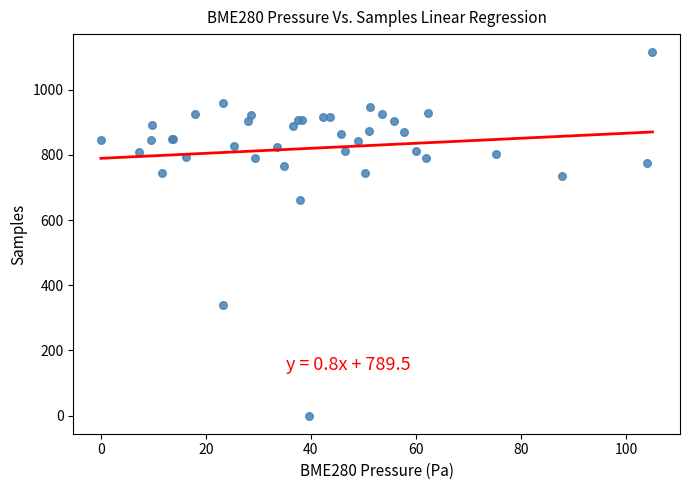

What Y value in the scatter plot is closest to 557?

662